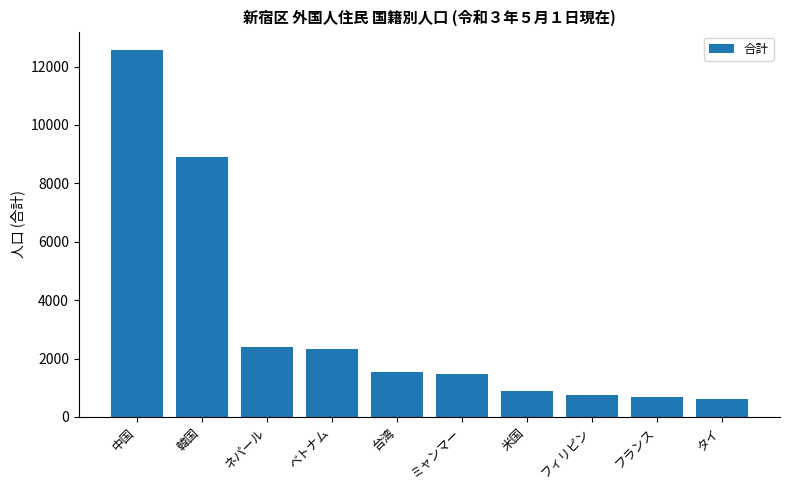

The value at 韓国 is 8904. True or false?

True